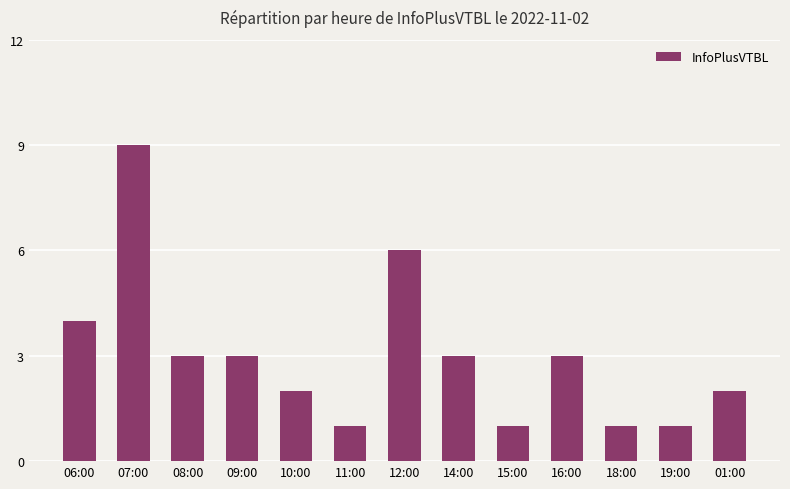

The value at 09:00 is 5. True or false?

False